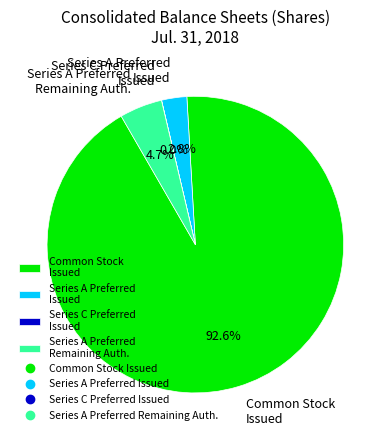

Do Common Stock Issued and Series A Preferred Issued together represent more than half of the pie?

Yes